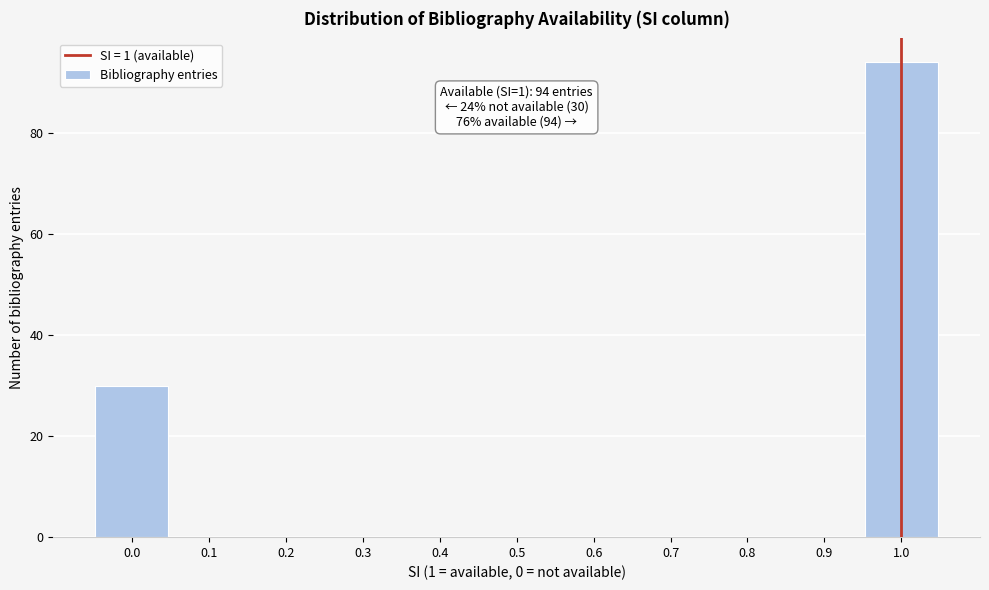

Which range on the x-axis has the tallest bar?

0.95 to 1.05